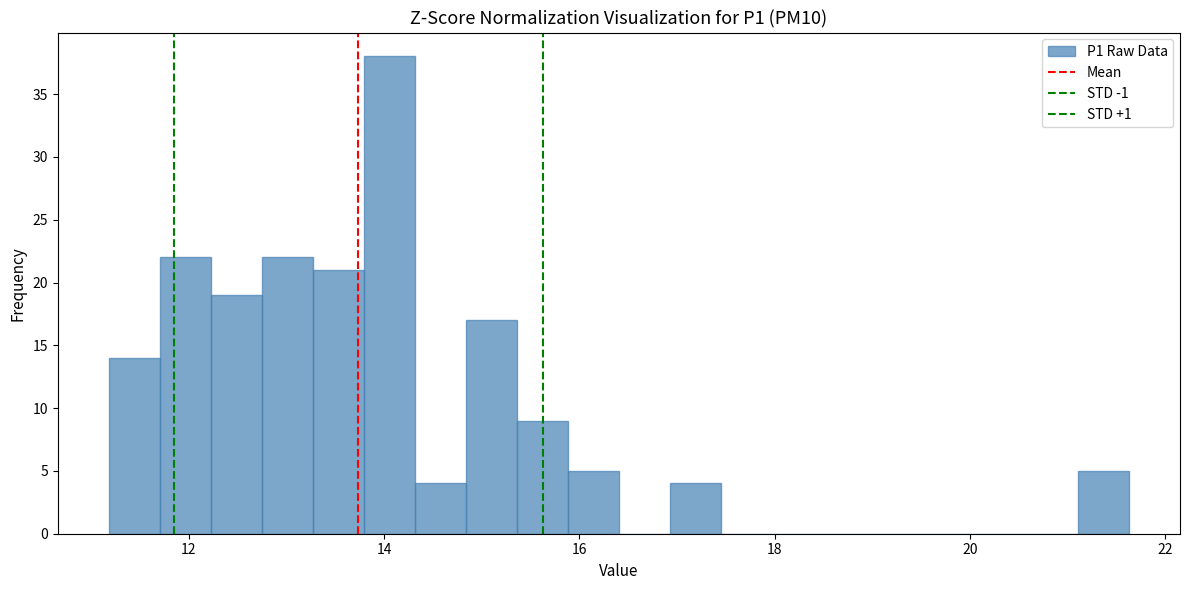

Read against the x-axis, roughly where is the centre of the tallest bar?

14.0